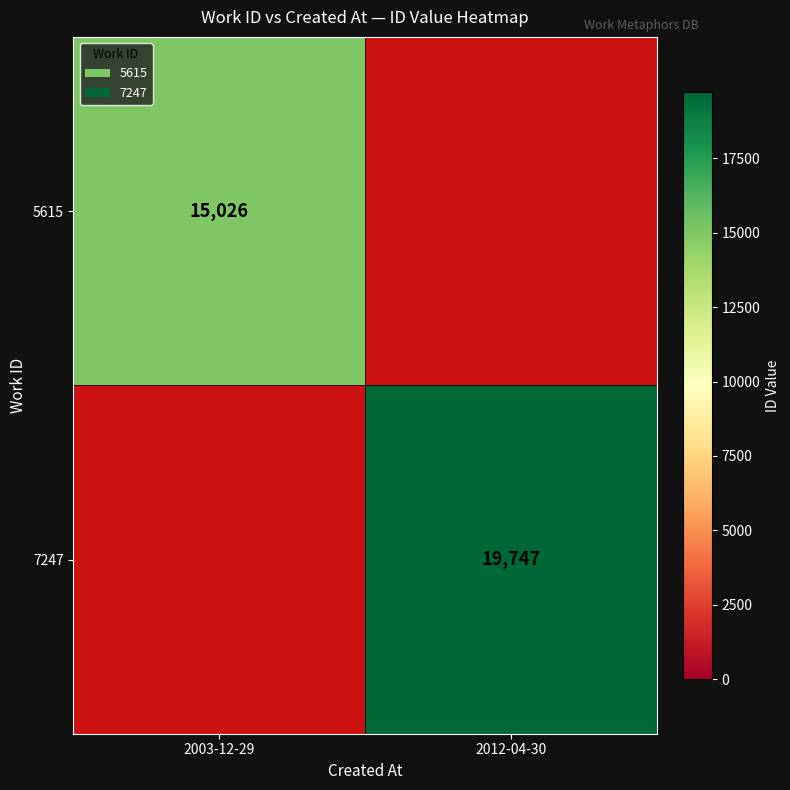

At how many categories does at least one series exceed 16179?

1